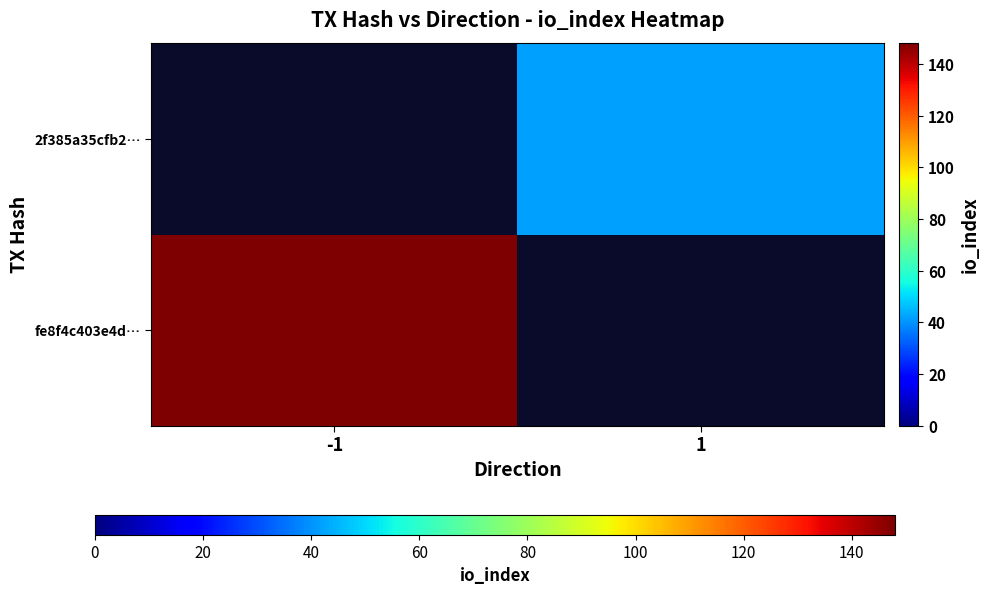

Is it true that fe8f4c403e4d… equals 223.1 at -1?

False